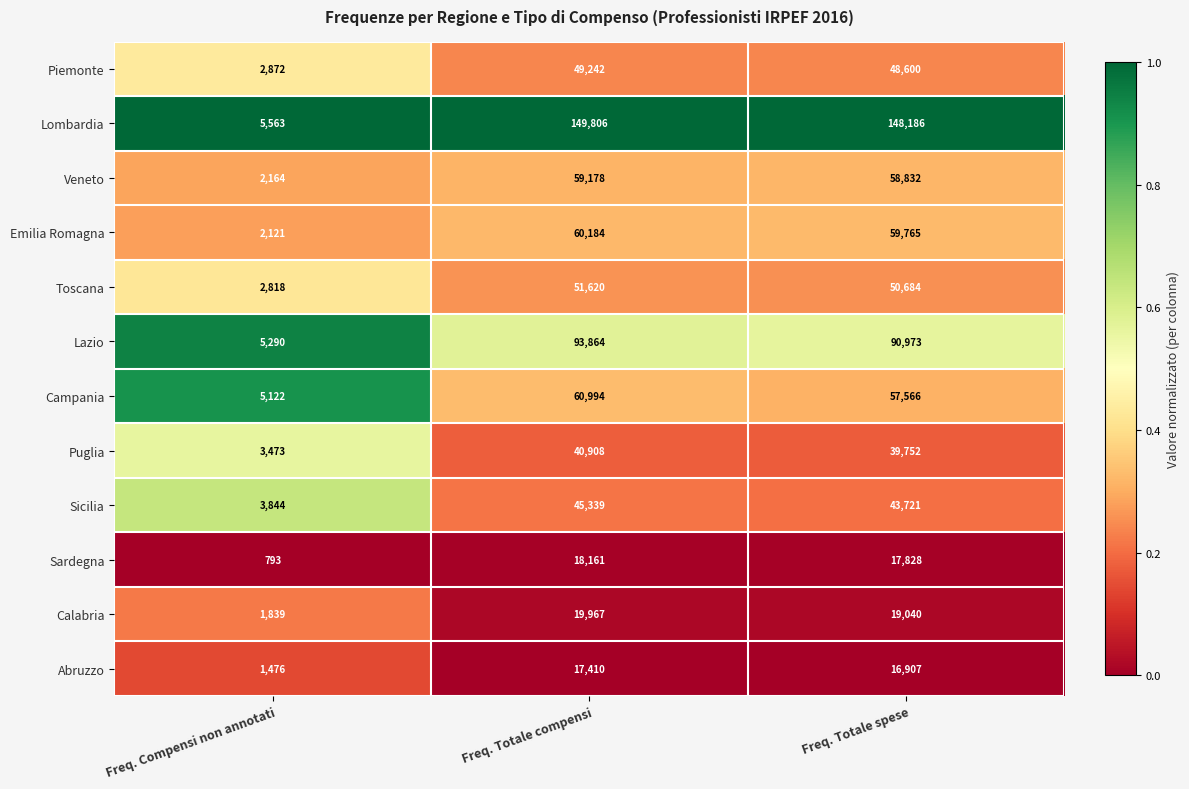

Rank the series at Freq. Compensi non annotati from lowest to highest value.

Sardegna, Abruzzo, Calabria, Emilia Romagna, Veneto, Toscana, Piemonte, Puglia, Sicilia, Campania, Lazio, Lombardia